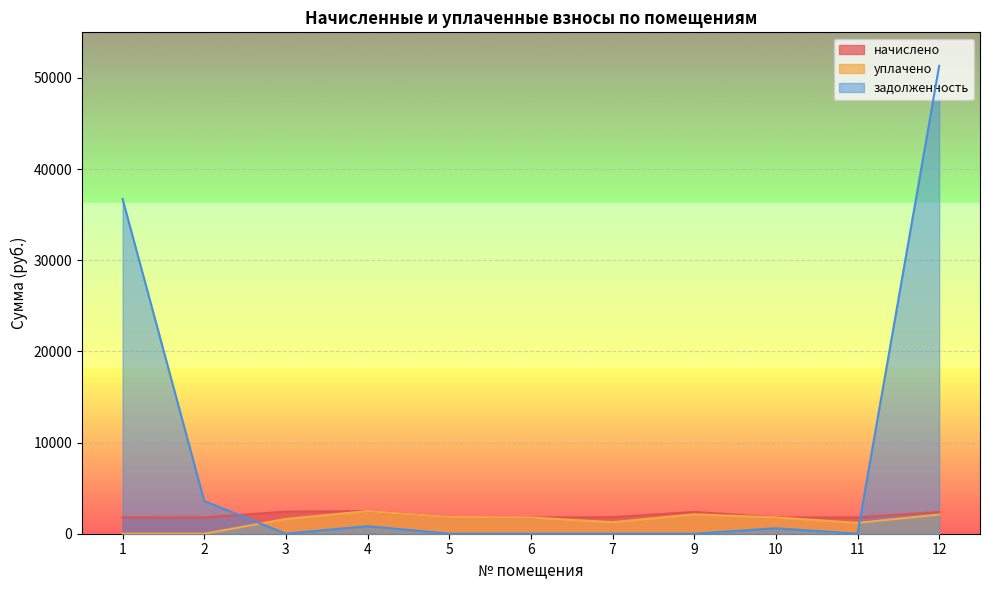

Which category has the highest value across all series?

12